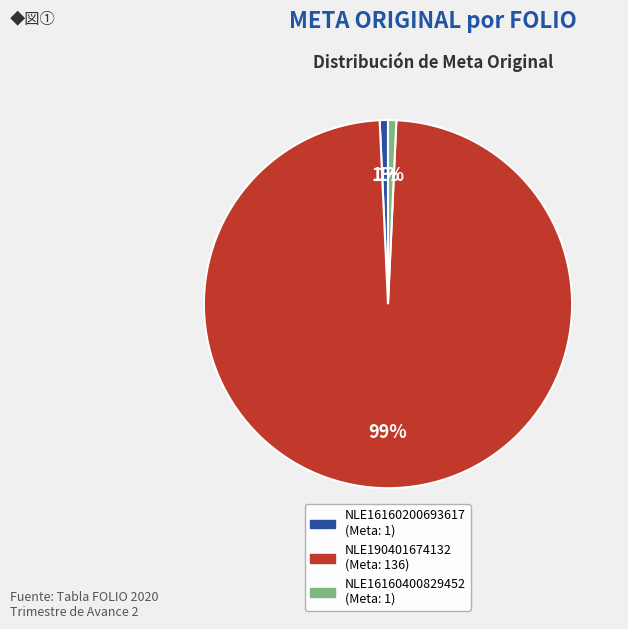

To the nearest percent, what percentage of the pie is NLE16160200693617?

1%